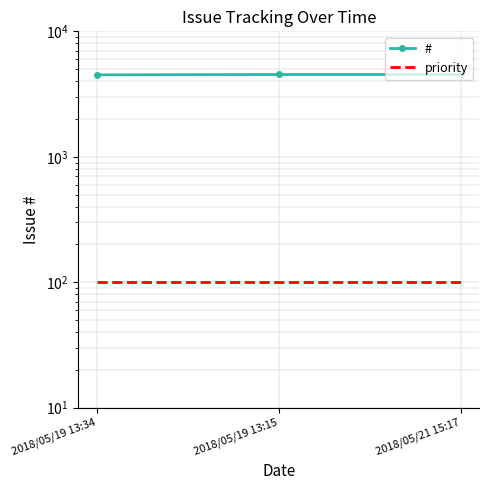

Is it true that # equals 6382 at 2018/05/19 13:34?

False